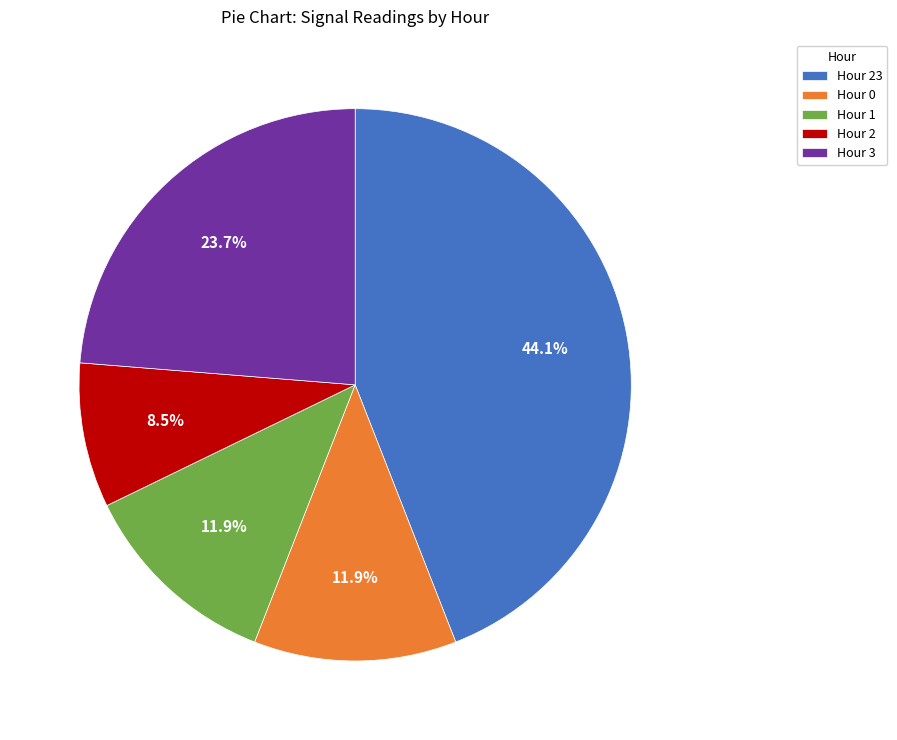

How much of the chart is everything except Hour 0?

88.1%